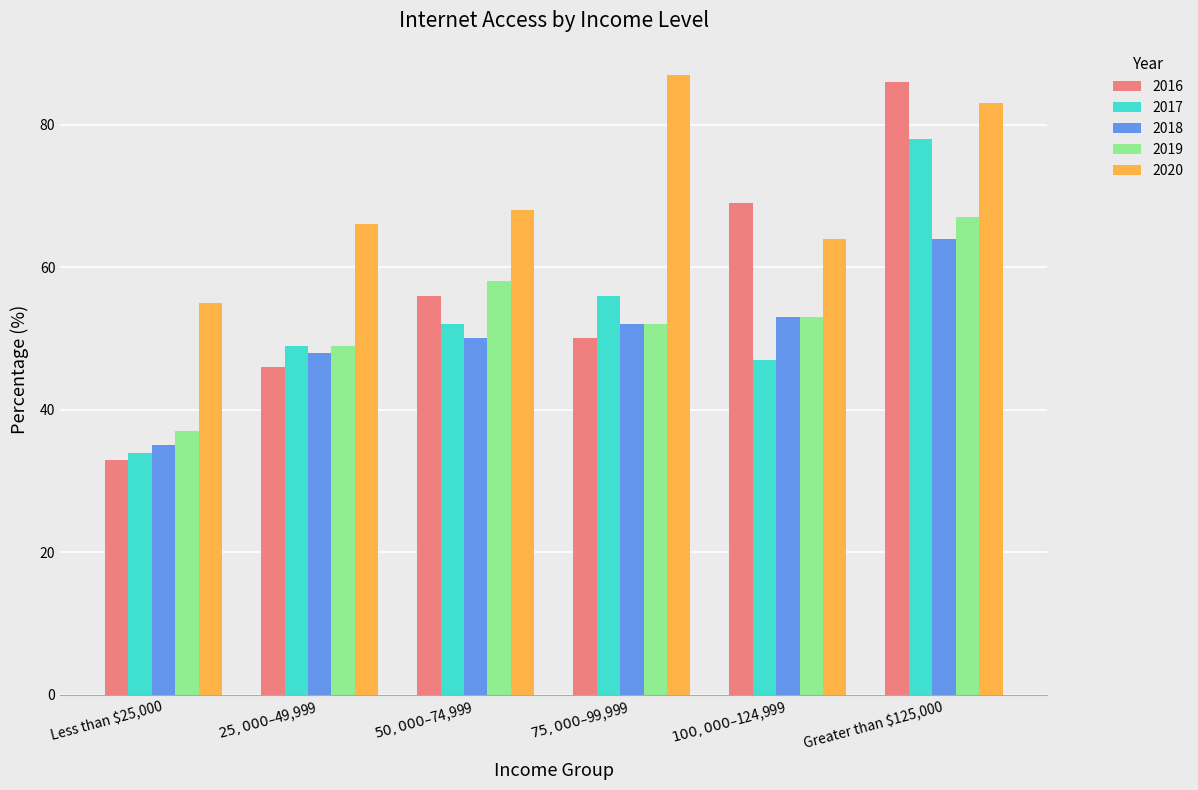

The 2020 series shows 64 at $100,000 – $124,999. True or false?

True